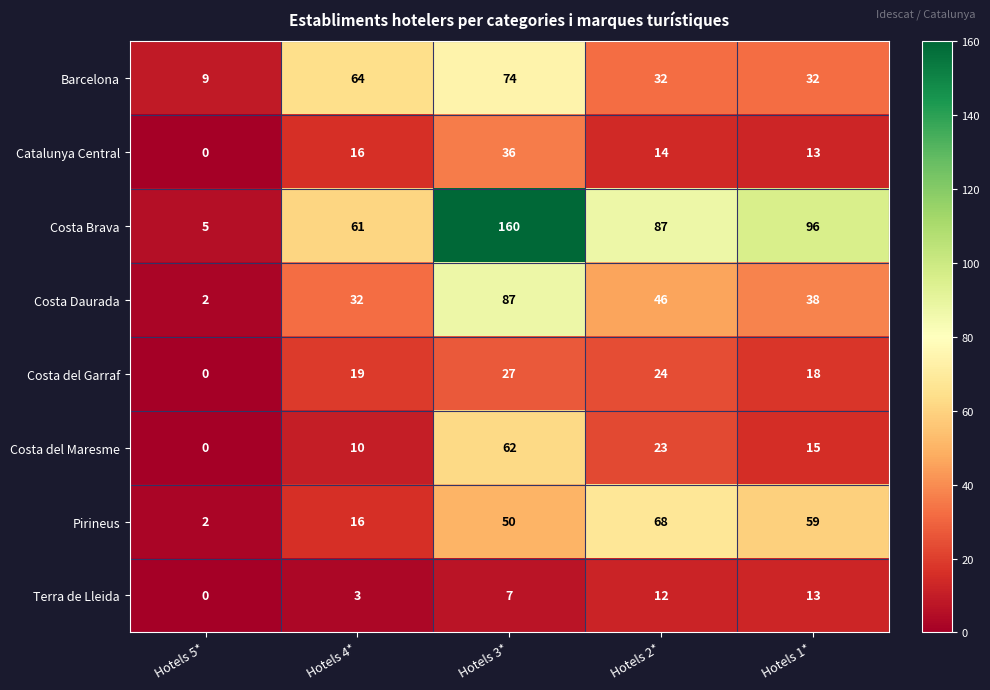

What is the spread (max minus min) of values at Hotels 1*?

83